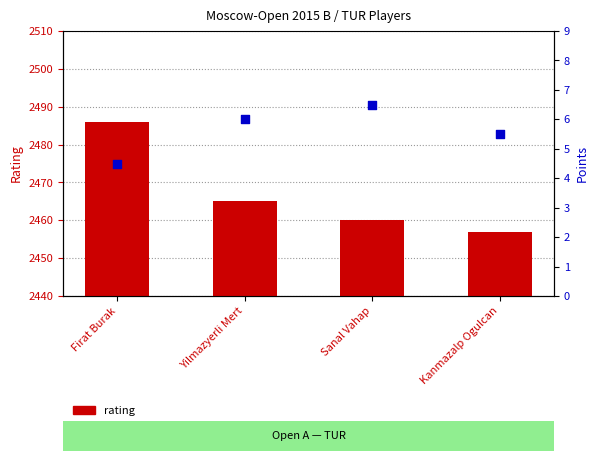

What is the total value across all series at Firat Burak?

2490.5